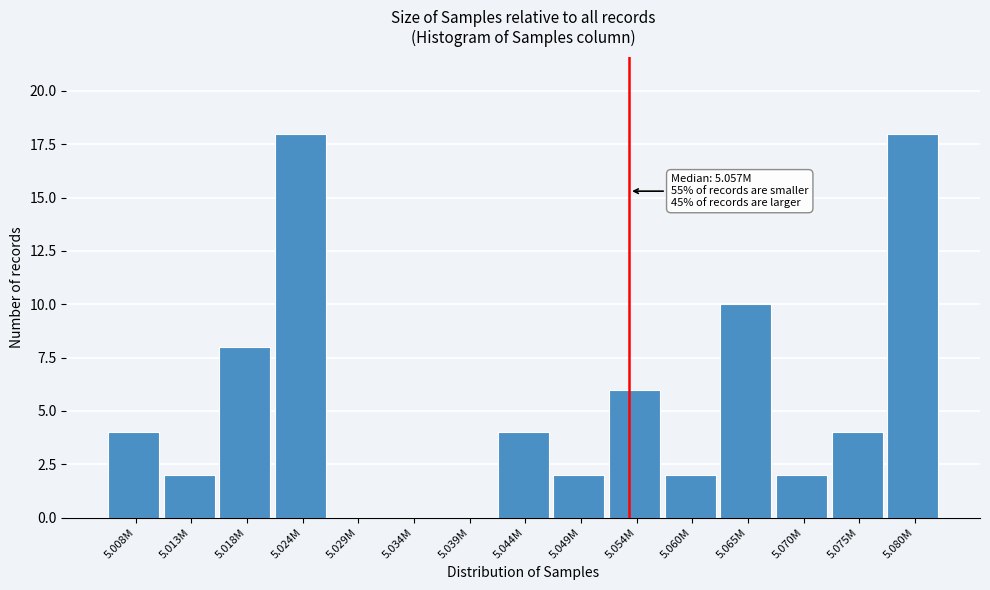

Reading left to right, list all the values displayed in this chart.

5.008M=4	5.013M=2	5.018M=8	5.024M=18	5.029M=0	5.034M=0	5.039M=0	5.044M=4	5.049M=2	5.054M=6	5.060M=2	5.065M=10	5.070M=2	5.075M=4	5.080M=18